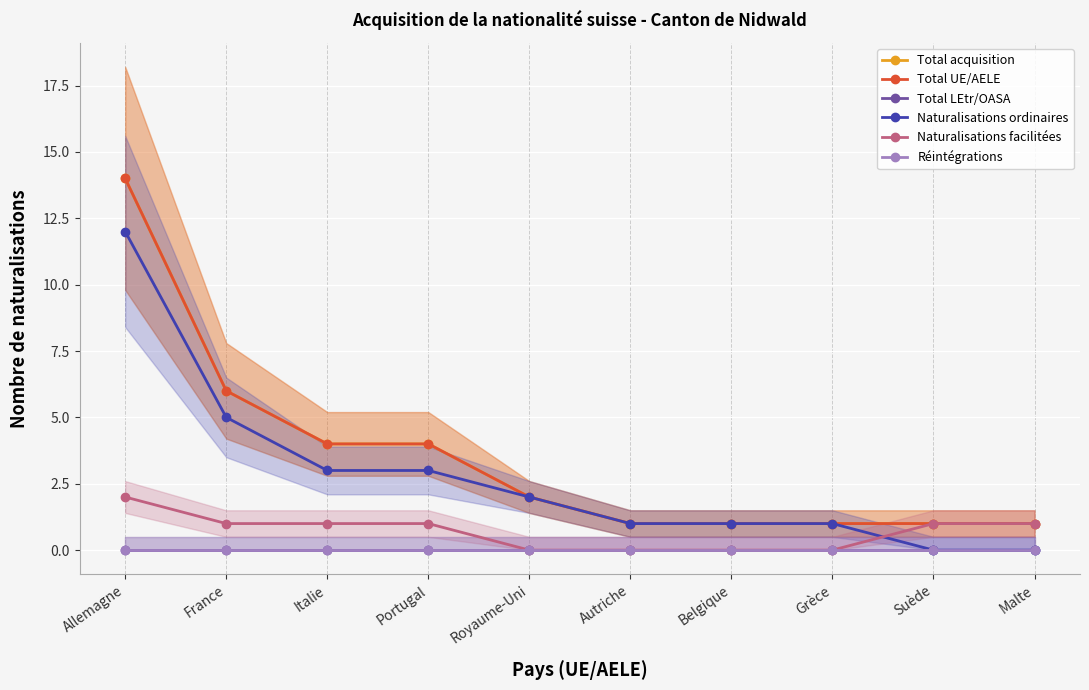

Count the number of data series in this chart.

6